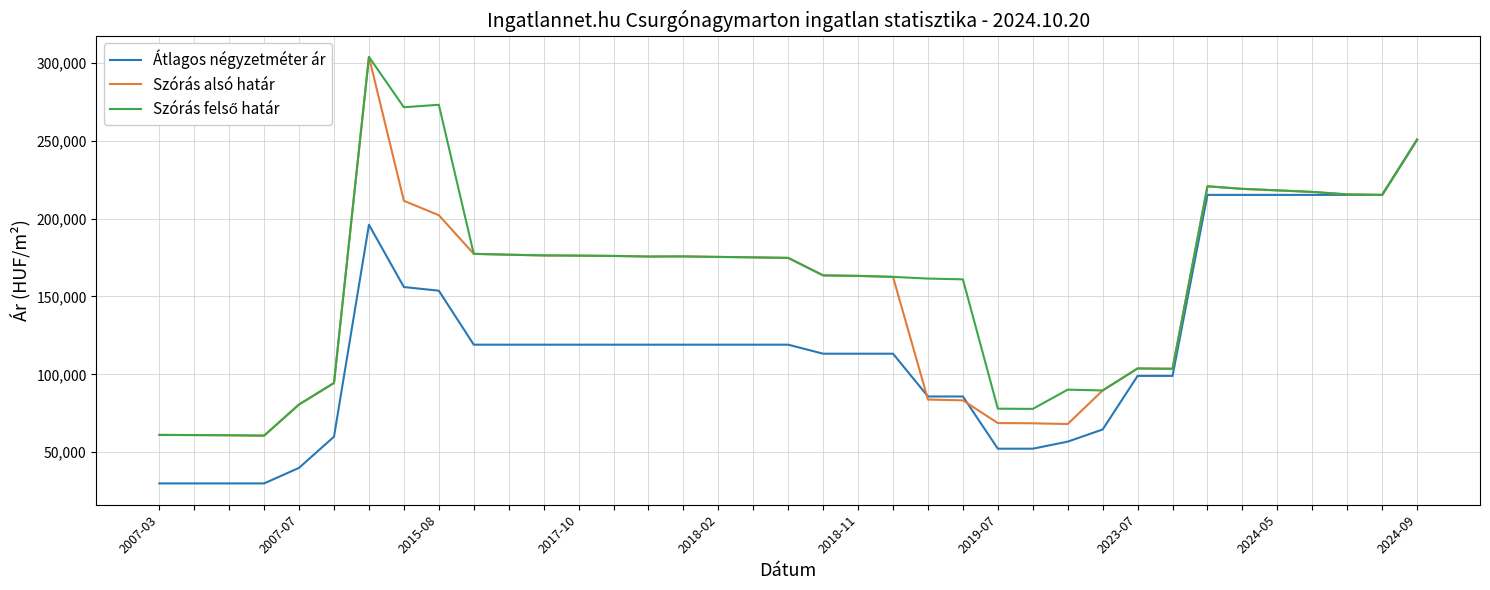

What is the greatest value displayed?

303771